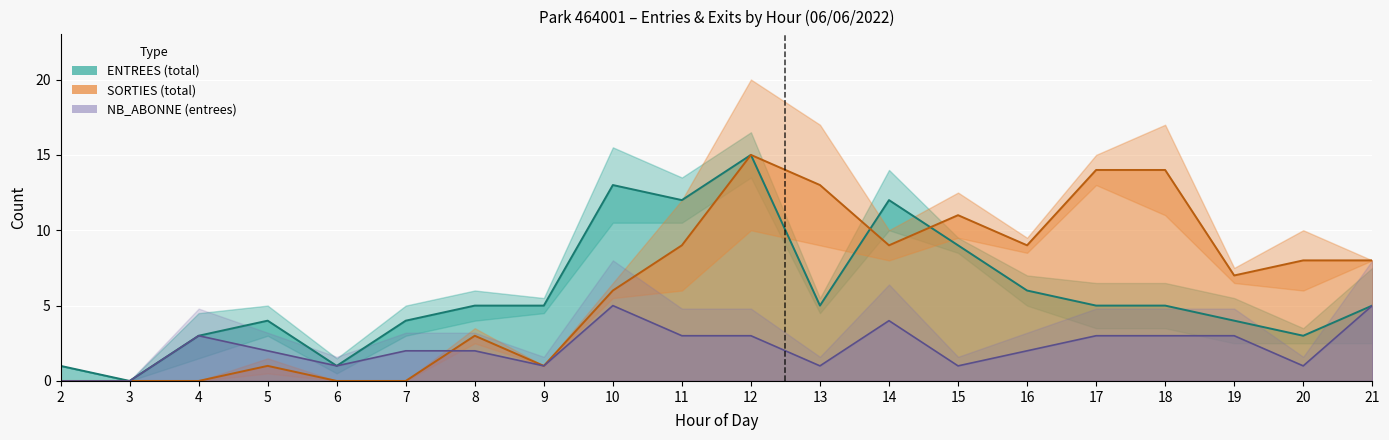

True or false: SORTIES_NB_ABONNE has a value of 6 at 7.

False